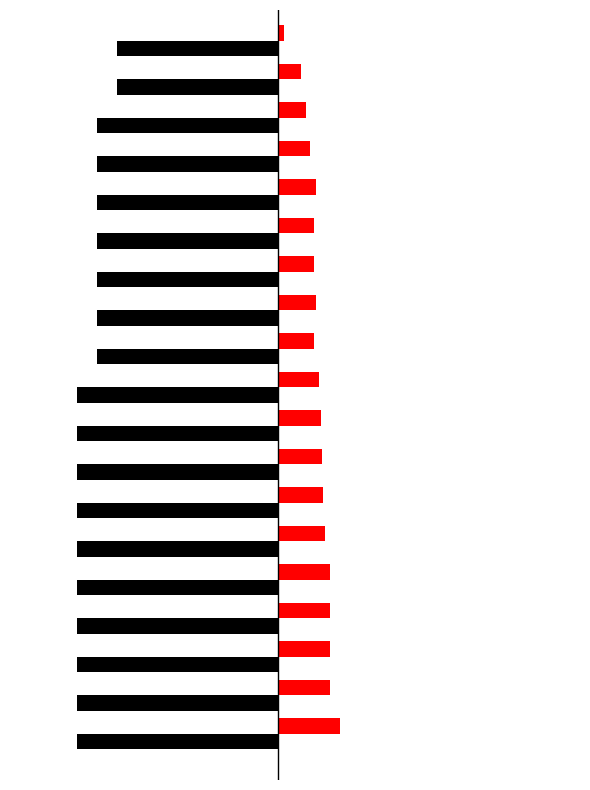

How many bars are there in total?

38